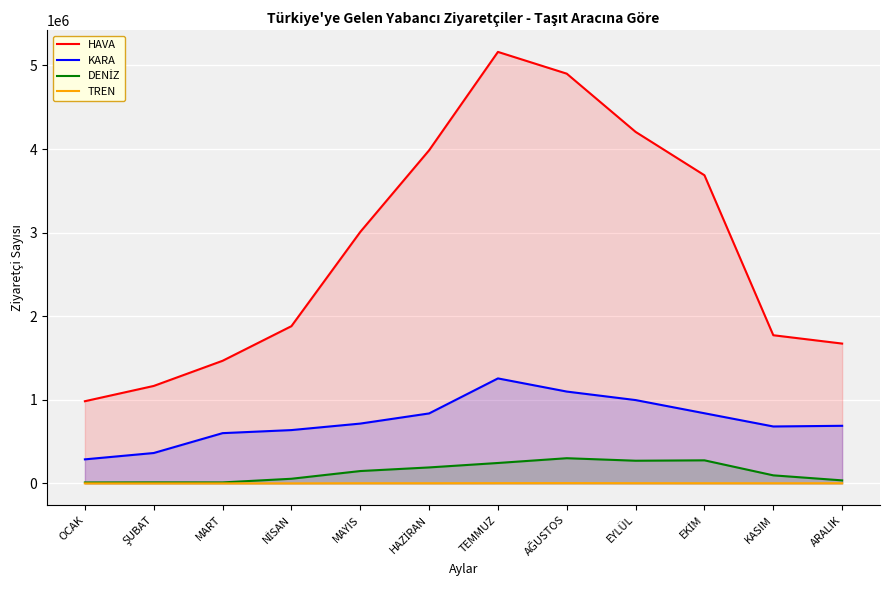

Is the value of HAVA at ARALIK greater than the value of DENİZ at EKİM?

Yes